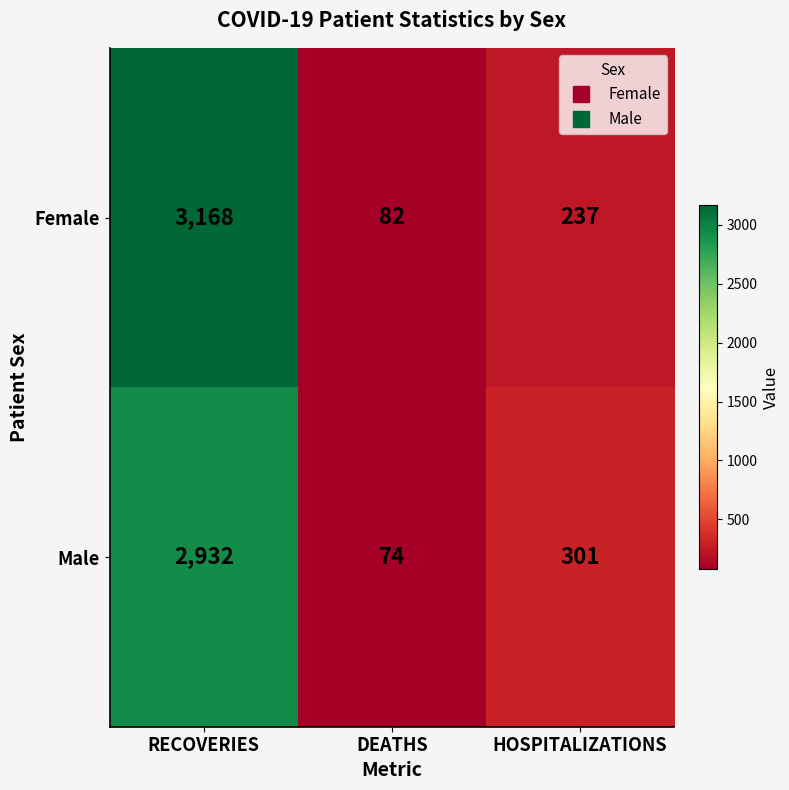

Which series has the largest total across all categories?

Female